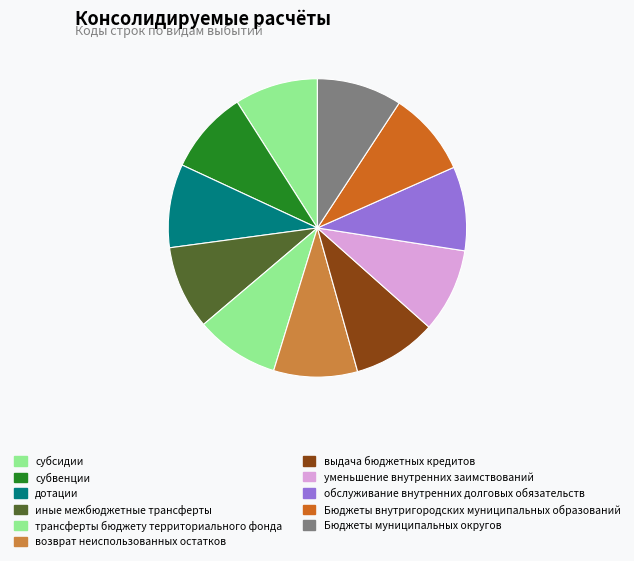

How much of the chart is everything except выдача бюджетных кредитов?

90.9%